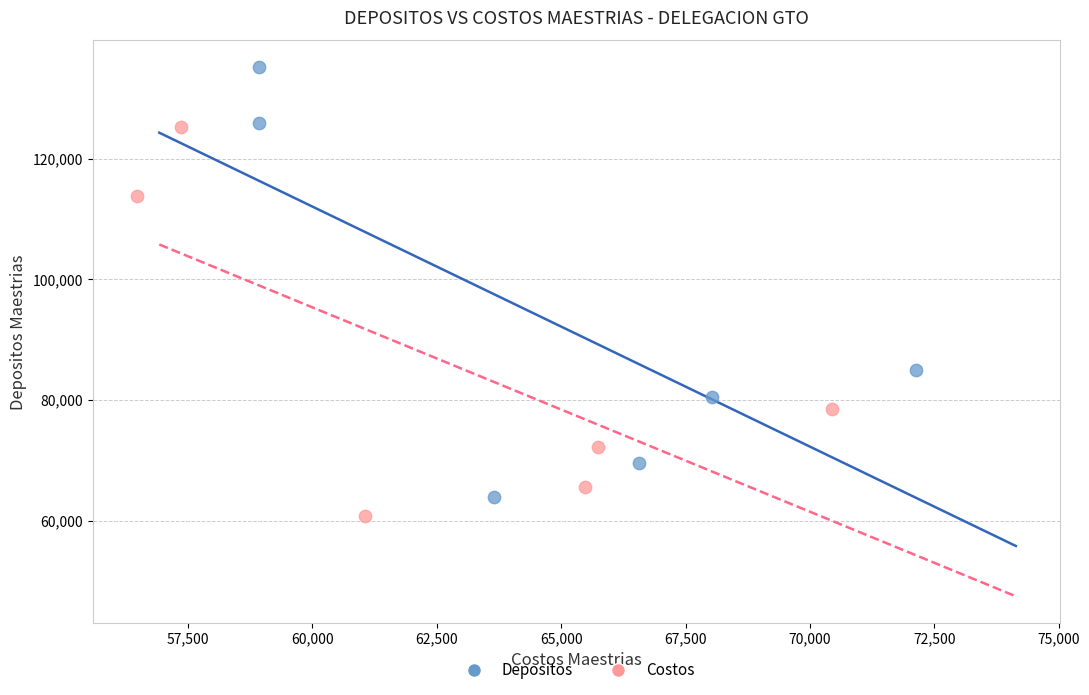

Which series reaches the minimum Y coordinate?

Costos